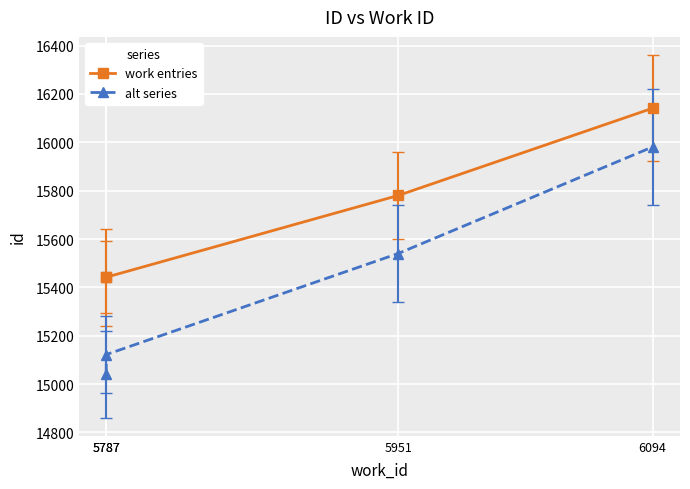

Where is work entries nearest to the value 15791?

5951